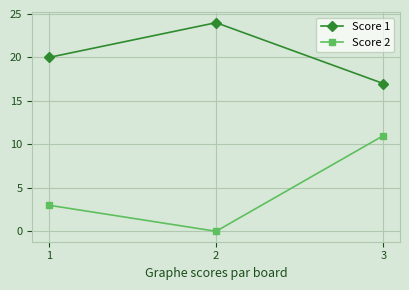

What is the average value of the Score 2 series?

5